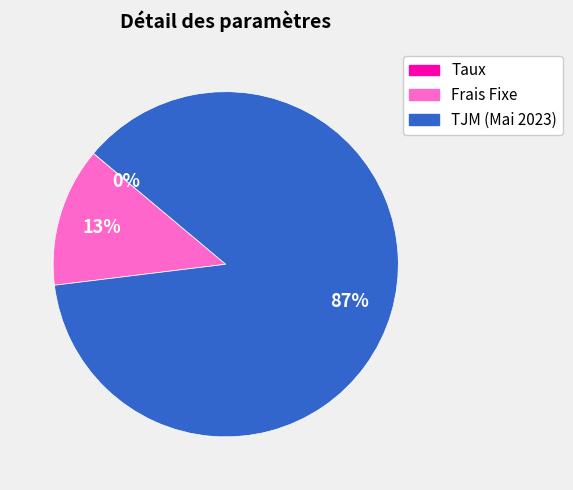

What is the largest slice in the pie chart?

TJM (Mai 2023)